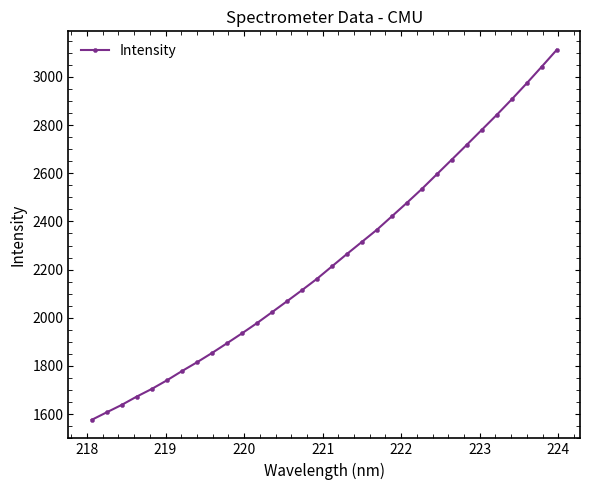

True or false: the data has more than 0 interior local peaks.

False